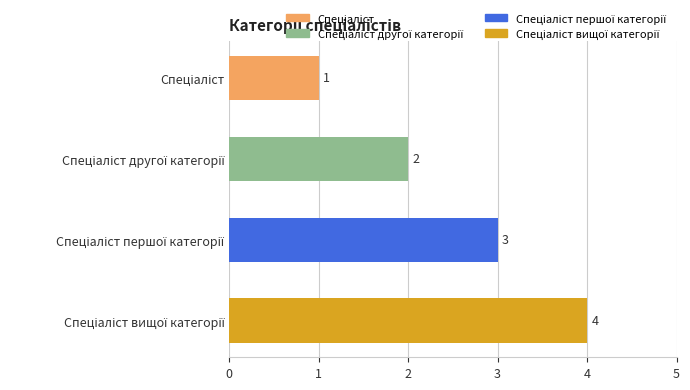

What is the difference between the maximum and minimum values?

3